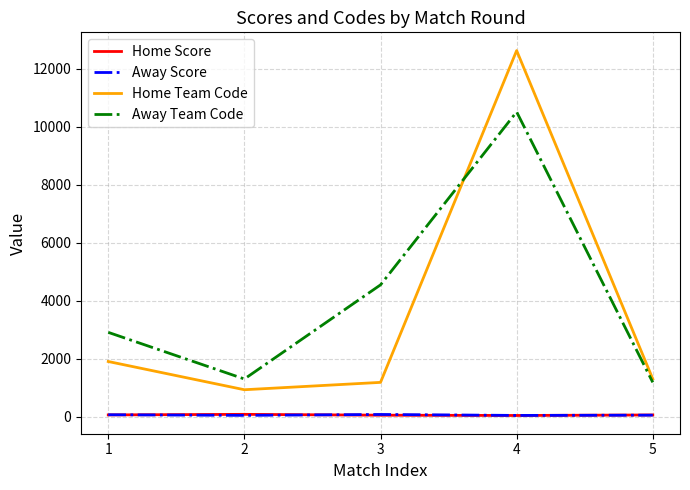

The Home Team Code series shows 500 at 5. True or false?

False